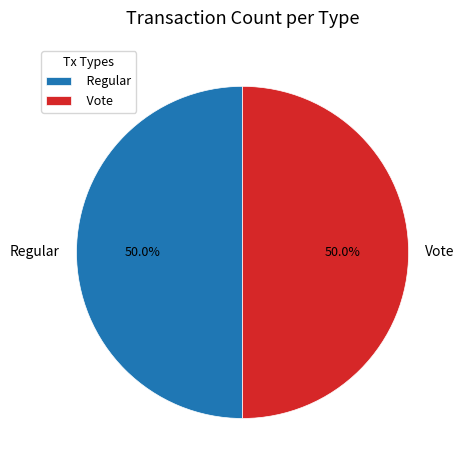

To the nearest percent, what is the combined percentage of Regular and Vote?

100%